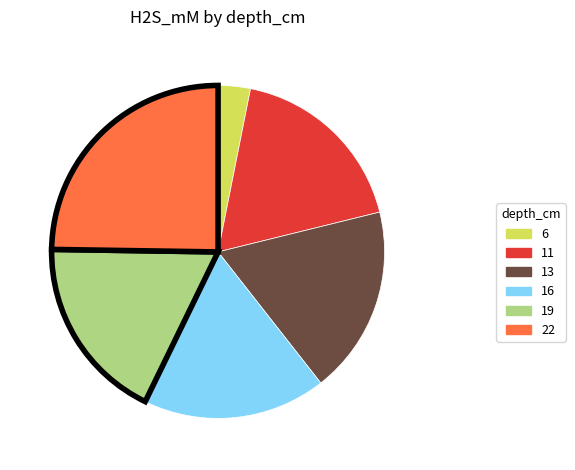

Is there any slice that represents more than half of the pie?

No